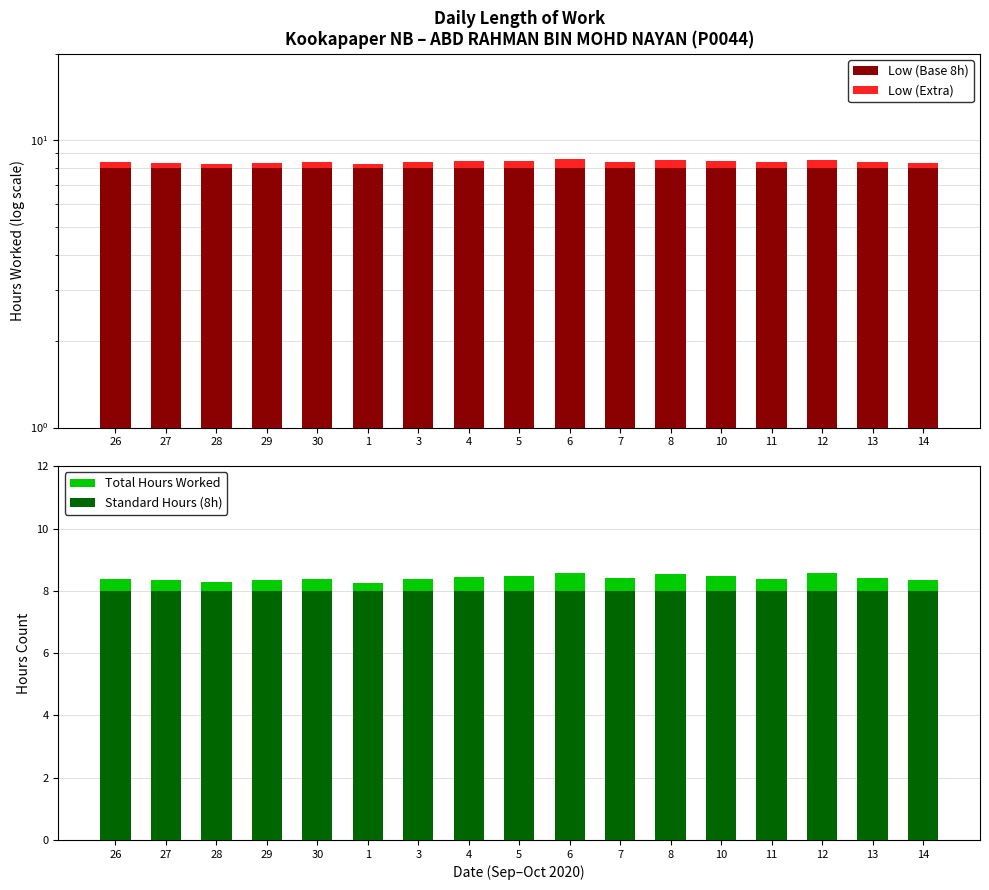

Which has a higher value, 5 or 14?

5